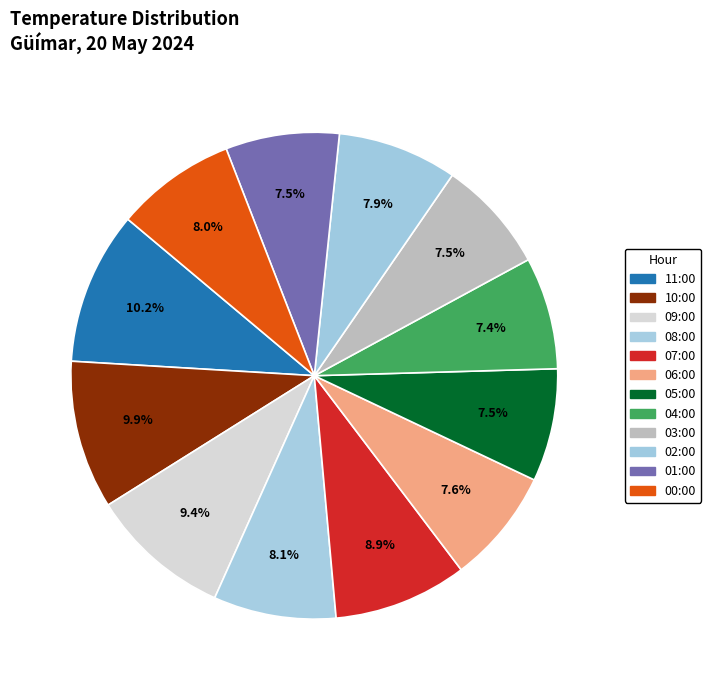

Count the number of slices in the pie.

12